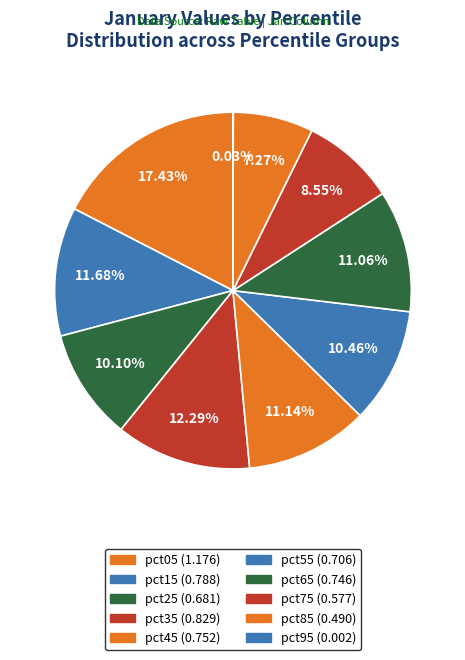

Is the sum of pct85 and pct65 greater than half?

No